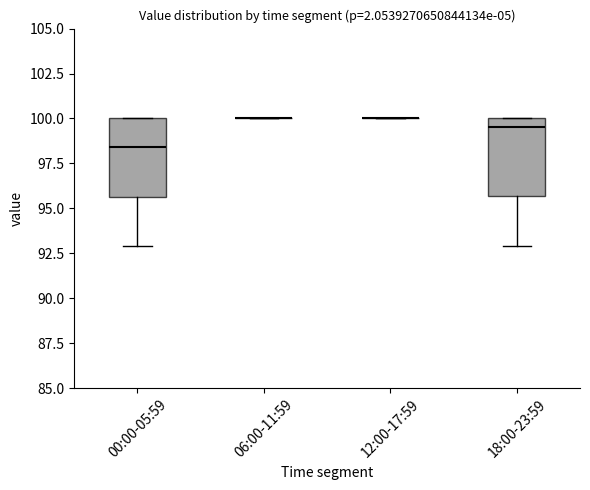

Reading left to right, transcribe this box plot: for each box, give where its median line is, the range the box spans, and where its two whiskers end, as read against the y-axis. The values are not printed on the chart, so give them approximately, as read against the axis.

00:00-05:59: median 98.5, box 95.5 to 100.0, whiskers 93.0 to 100.0
06:00-11:59: box collapsed to a line at 100.0, whiskers 100.0 to 100.0
12:00-17:59: box collapsed to a line at 100.0, whiskers 100.0 to 100.0
18:00-23:59: median 99.5, box 95.5 to 100.0, whiskers 93.0 to 100.0